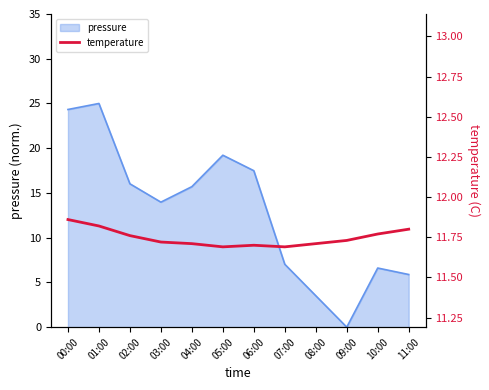

What is the difference between the maximum and minimum values?

0.2